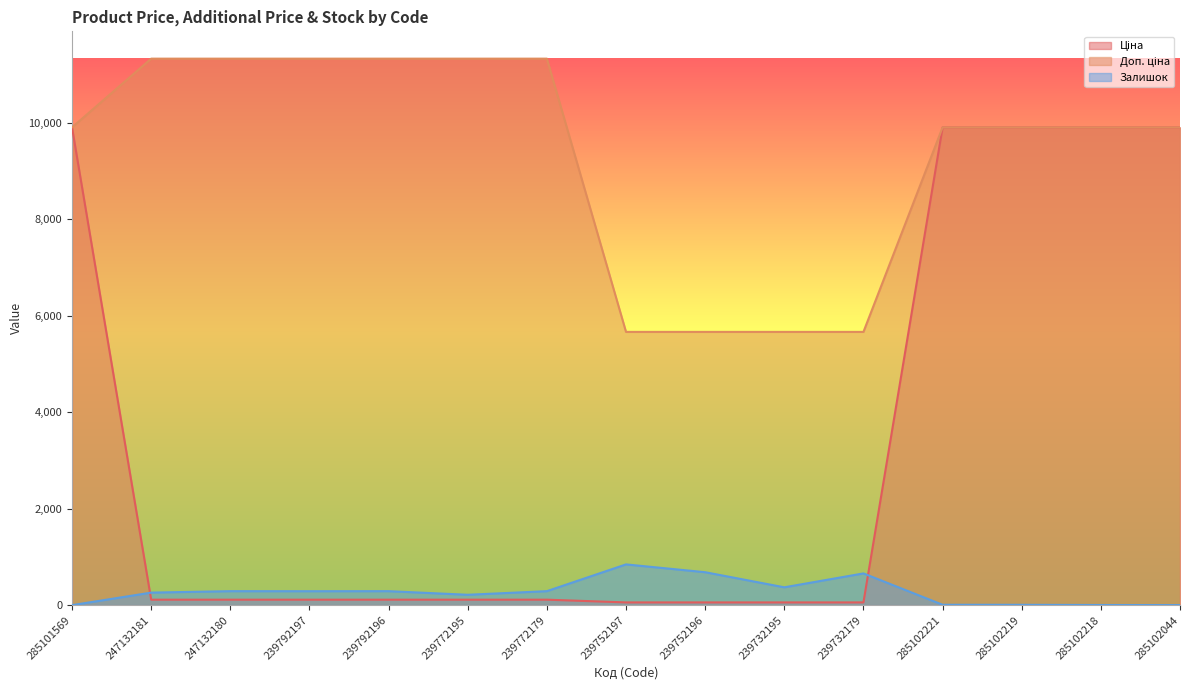

True or false: Доп. ціна and Ціна cross at least once.

False